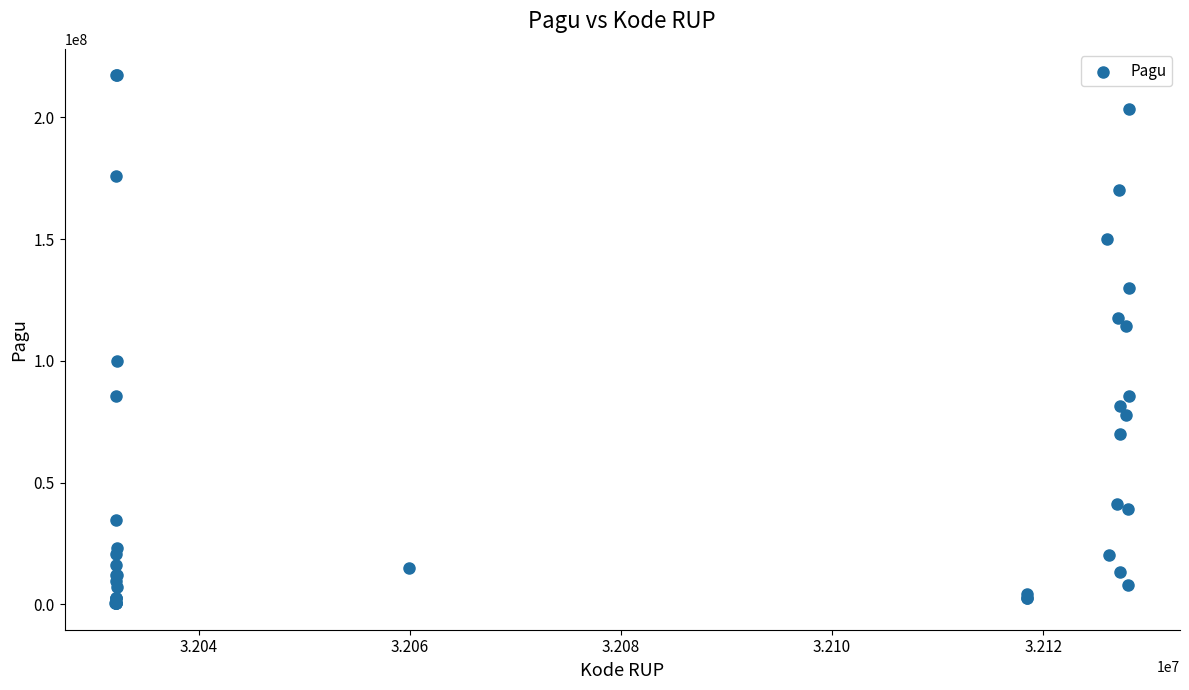

What Y value in the scatter plot is closest to 108830000?

114296000